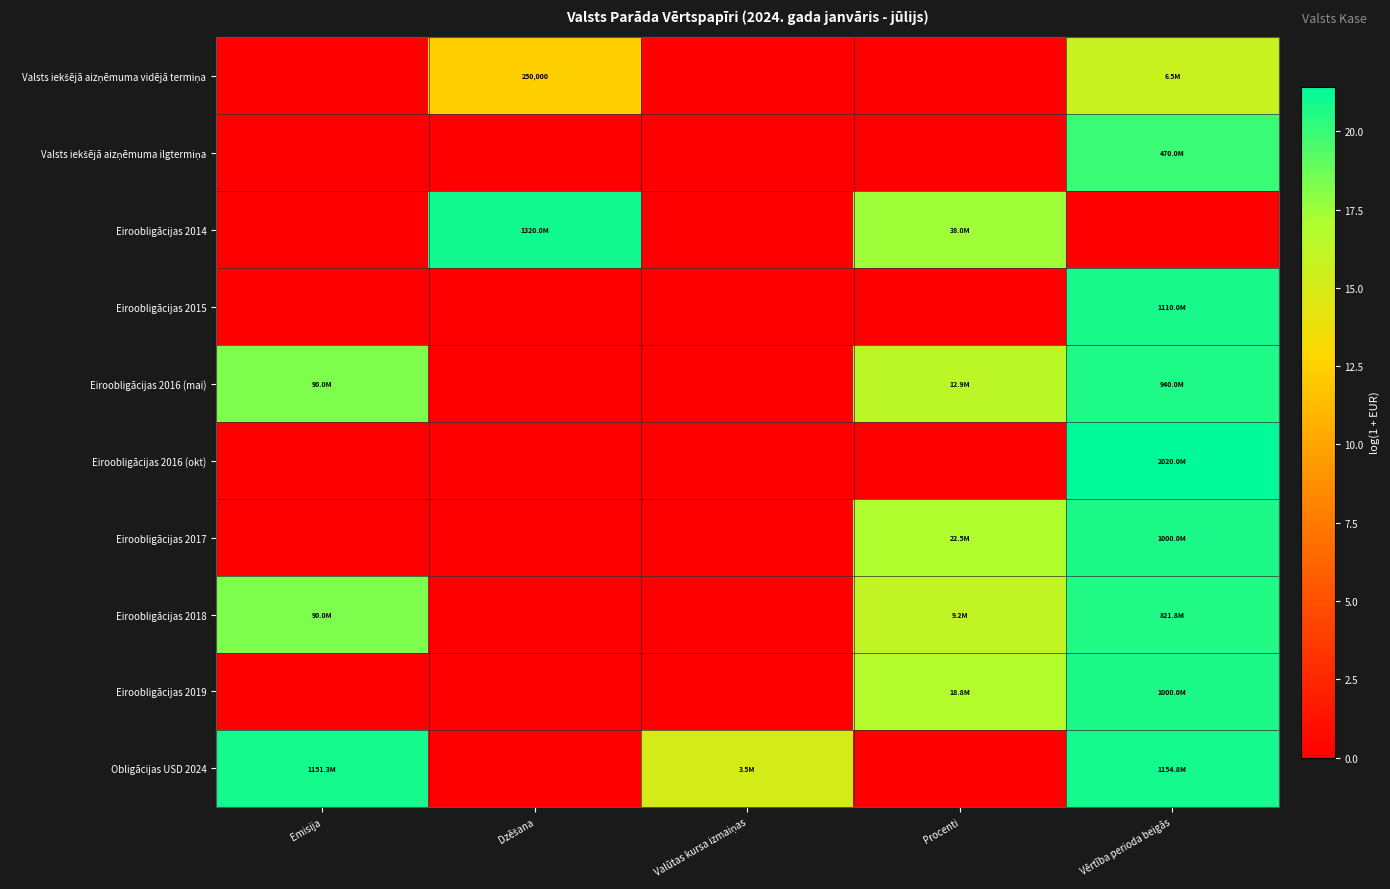

The Eiroobligācijas 2016 (okt) series shows 0.0 at Procenti. True or false?

True